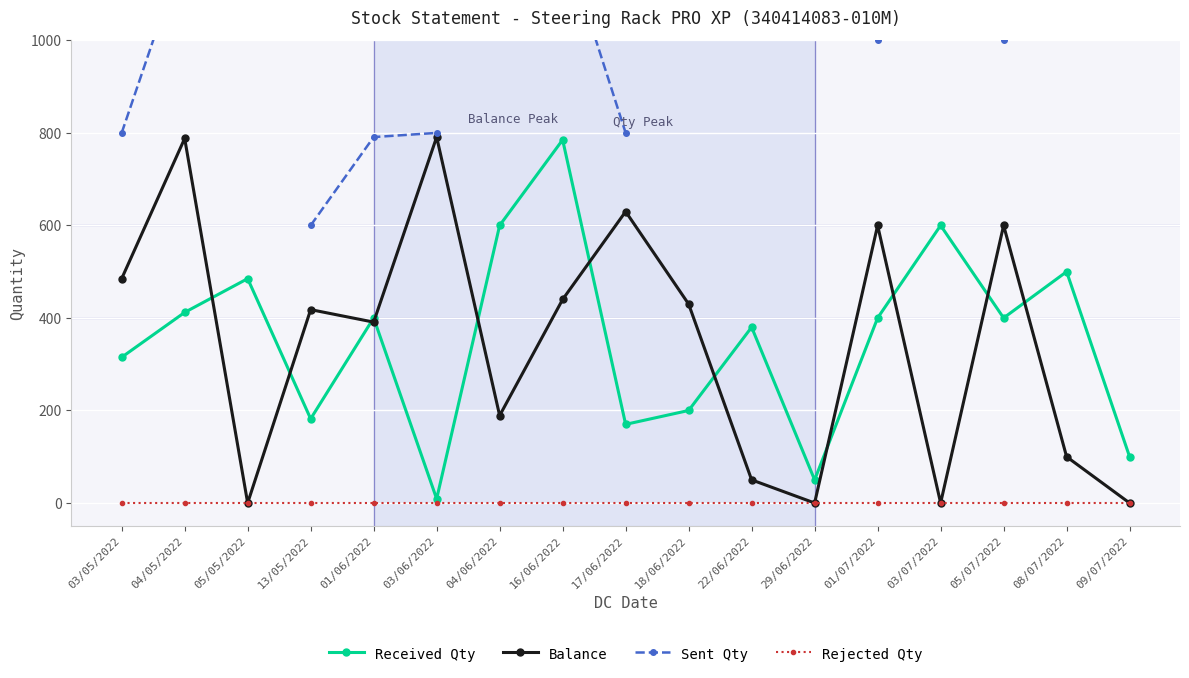

What is the label of the 14th point from the right?

13/05/2022